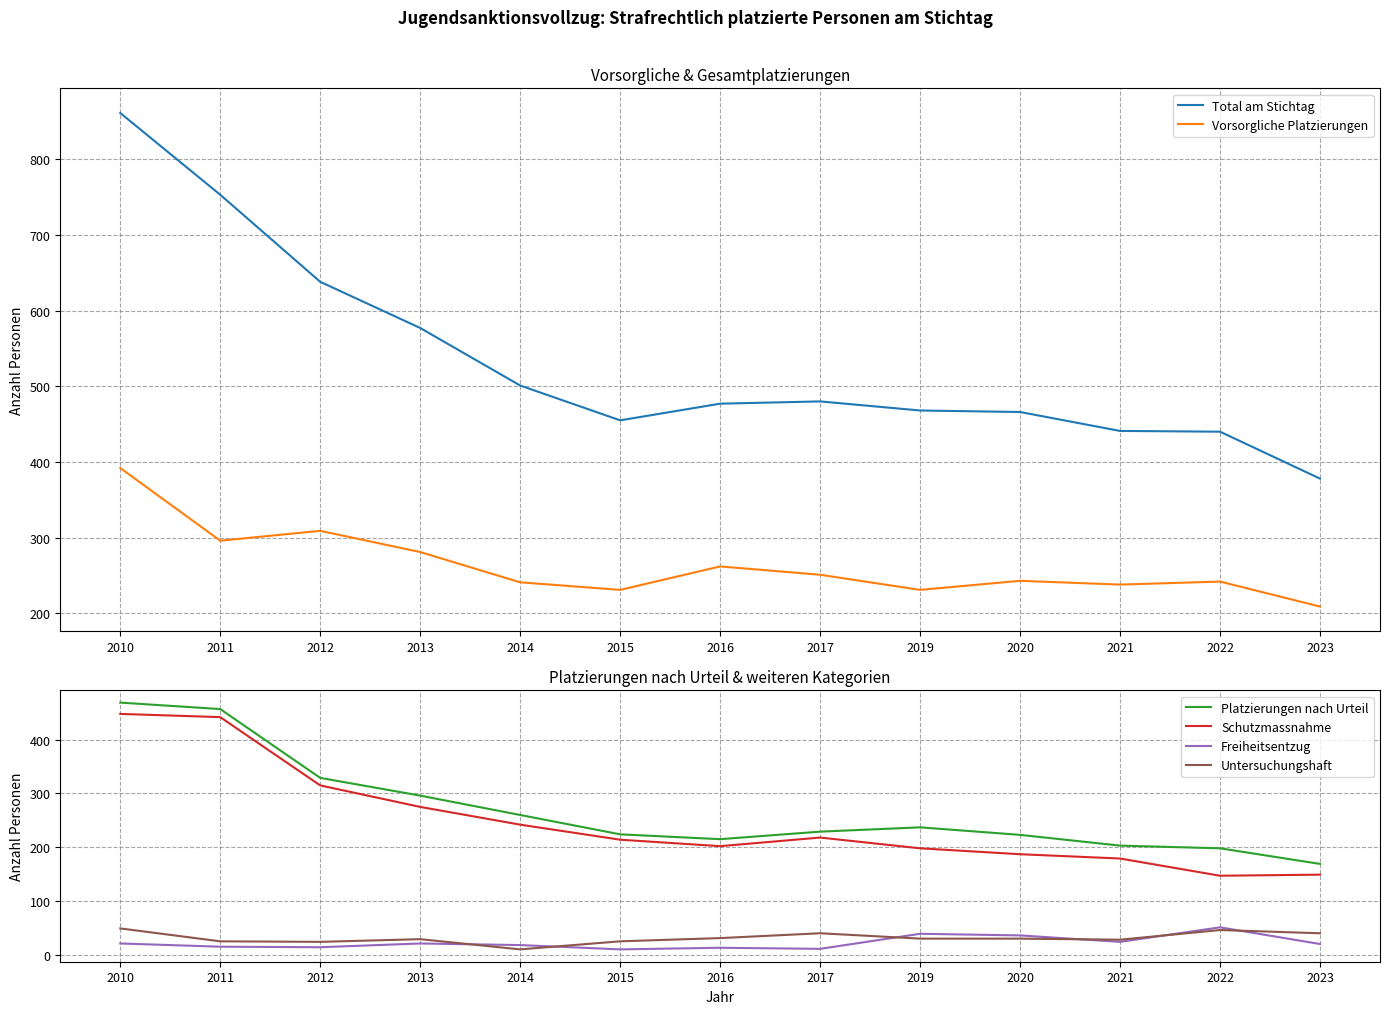

Reading left to right, what are all the values shown in this chart?

Total am Stichtag: 2010=861	2011=753	2012=638	2013=577	2014=501	2015=455	2016=477	2017=480	2019=468	2020=466	2021=441	2022=440	2023=378
Vorsorgliche Platzierungen: 2010=392	2011=296	2012=309	2013=281	2014=241	2015=231	2016=262	2017=251	2019=231	2020=243	2021=238	2022=242	2023=209
Platzierungen nach Urteil: 2010=469	2011=457	2012=329	2013=296	2014=260	2015=224	2016=215	2017=229	2019=237	2020=223	2021=203	2022=198	2023=169
Schutzmassnahme: 2010=448	2011=442	2012=315	2013=275	2014=242	2015=214	2016=202	2017=218	2019=198	2020=187	2021=179	2022=147	2023=149
Freiheitsentzug: 2010=21	2011=15	2012=14	2013=21	2014=18	2015=10	2016=13	2017=11	2019=39	2020=36	2021=24	2022=51	2023=20
Untersuchungshaft: 2010=49	2011=25	2012=24	2013=29	2014=10	2015=25	2016=31	2017=40	2019=30	2020=30	2021=28	2022=46	2023=40